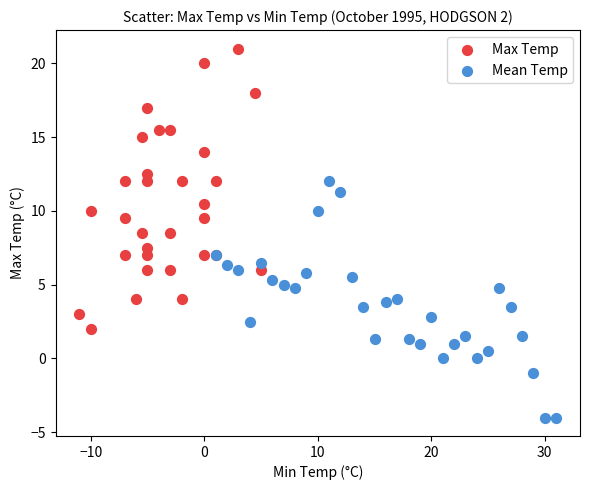

Which series has the largest Y range (max minus min)?

Max Temp